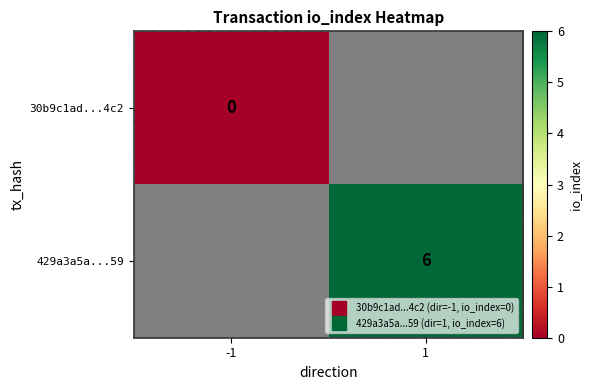

At which category does the chart reach its peak across all series?

1